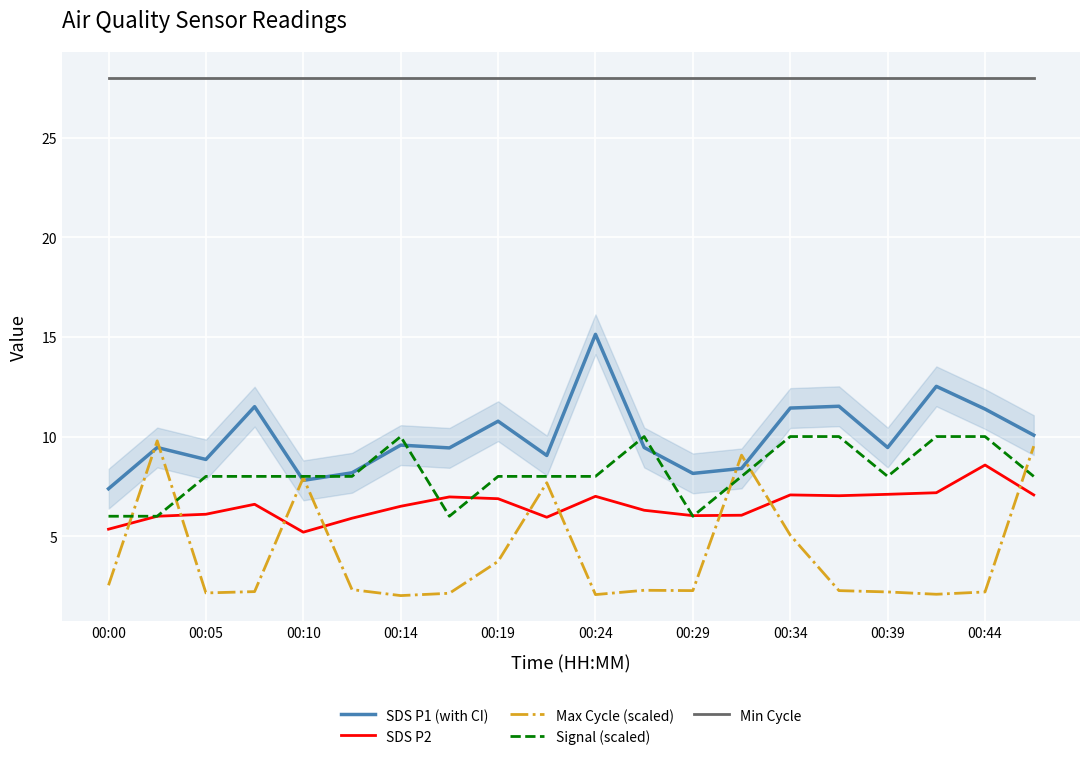

What is the lowest value of the Max Cycle (scaled) series?

2.0